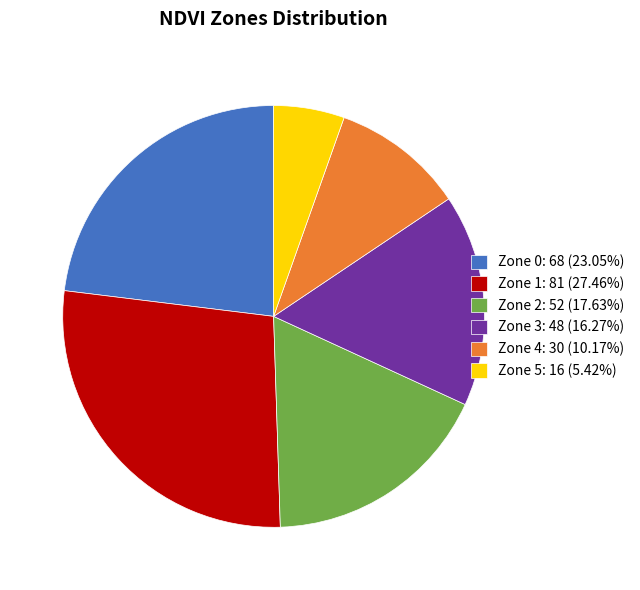

The Zone 4 slice represents 4% of the pie. True or false?

False